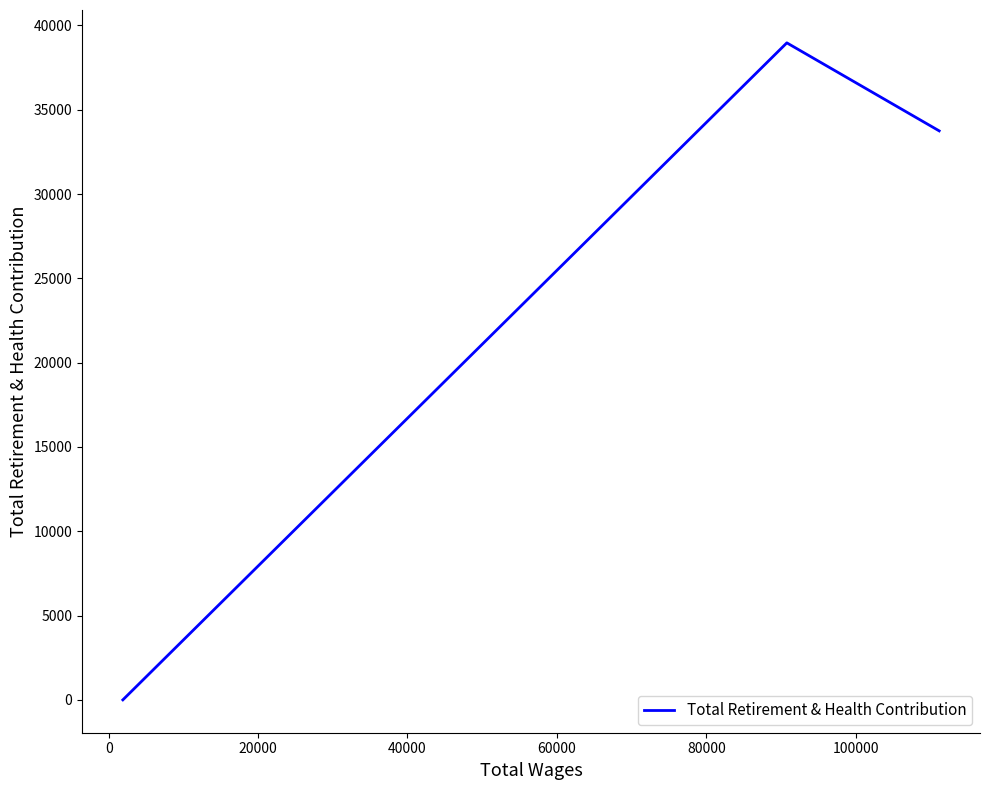

What is the sum of all values?

72712